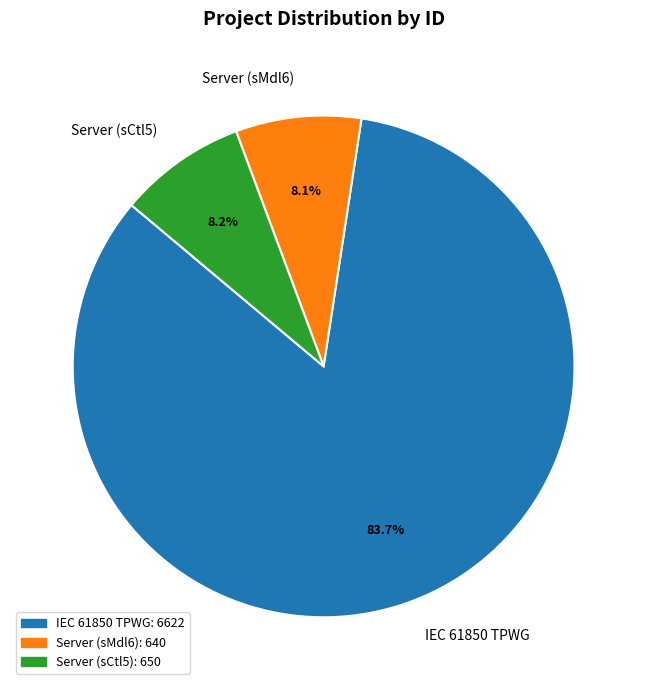

Approximately how many times larger is the value at IEC 61850 TPWG compared to Server (sCtl5)?

10.2